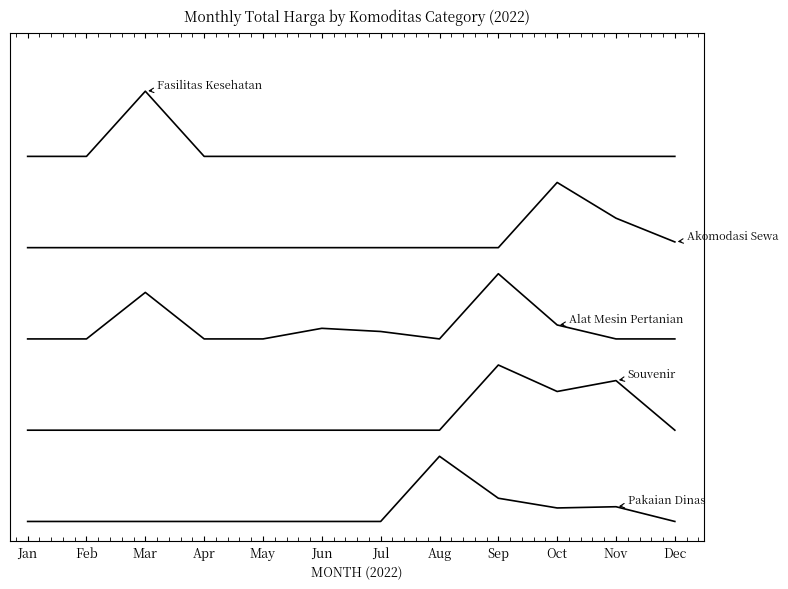

Is this an area chart (filled region under the line)?

No